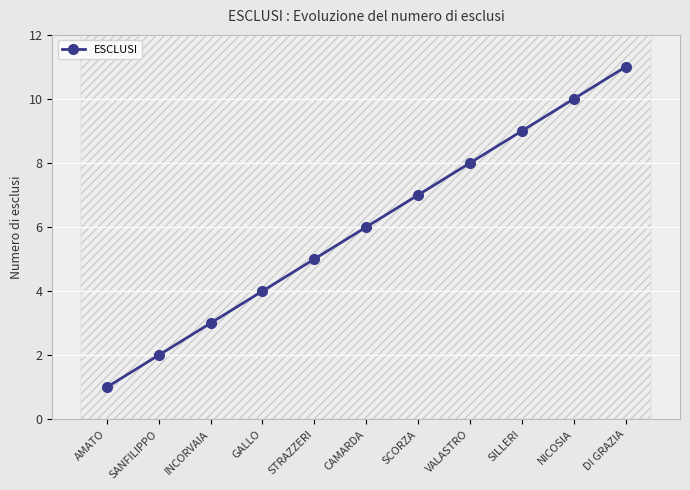

Reading right to left, extract all data points from this chart.

11	10	9	8	7	6	5	4	3	2	1